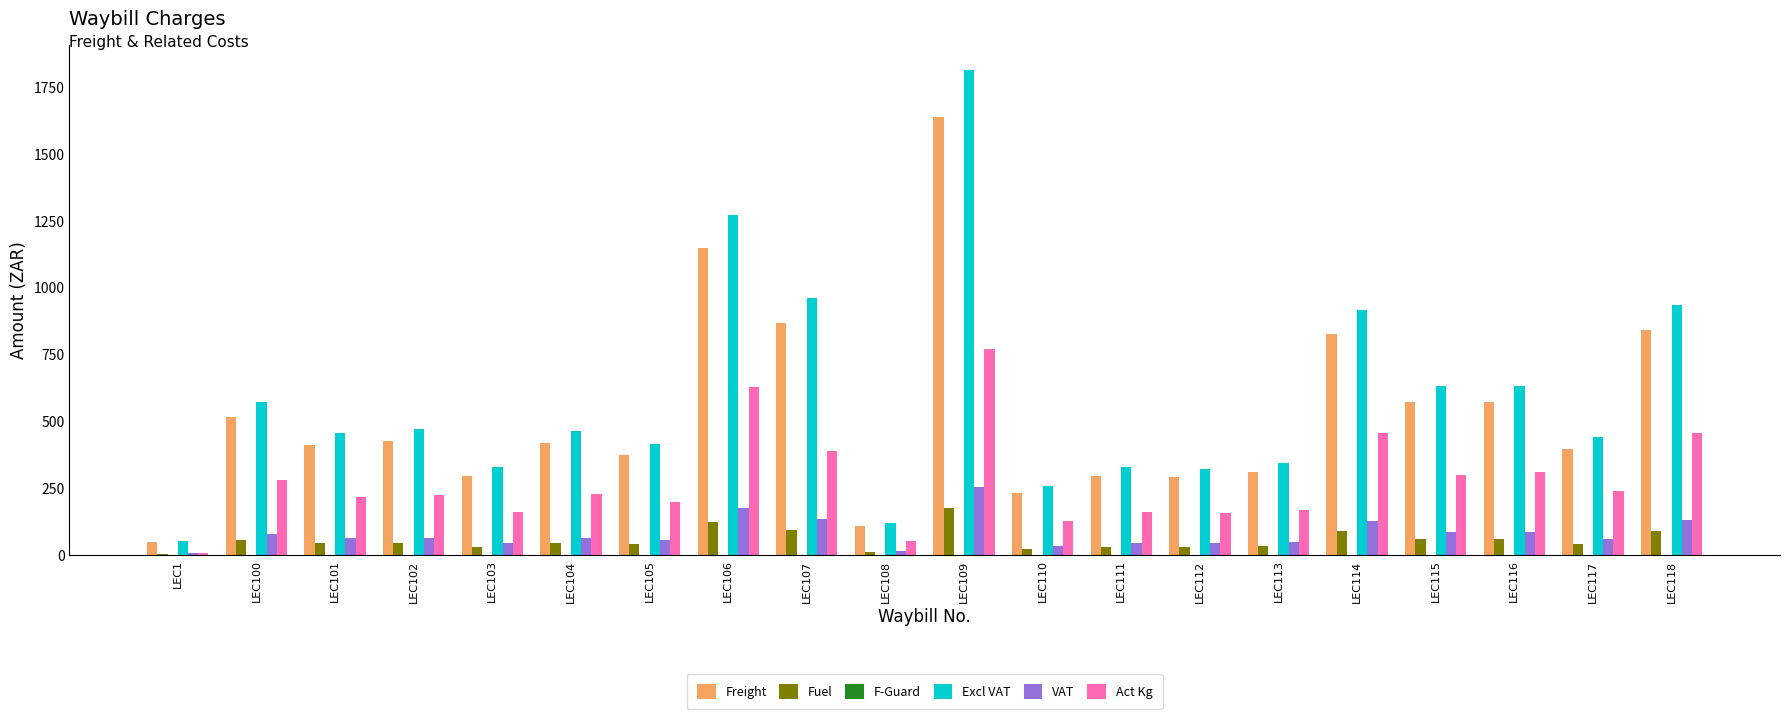

Read the VAT value at LEC112.

45.4